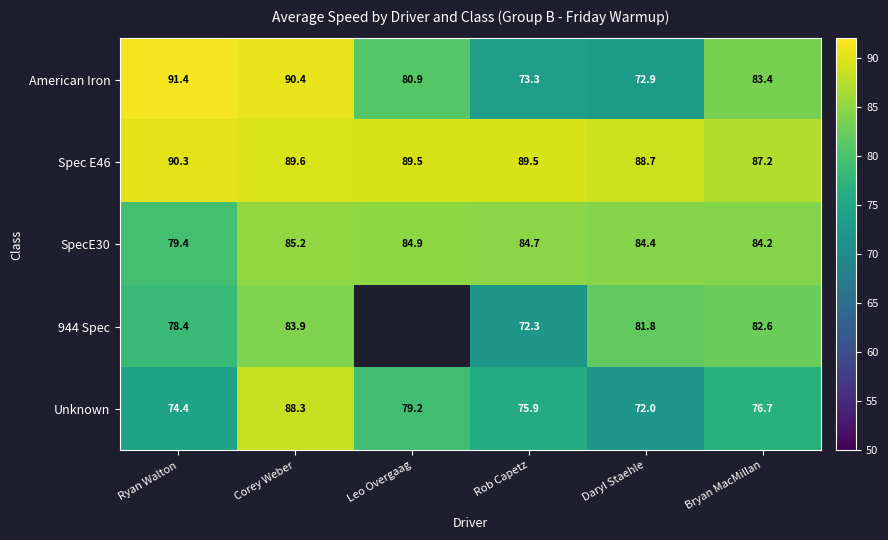

At Ryan Walton, list the series in order from largest to smallest.

American Iron, Spec E46, SpecE30, 944 Spec, Unknown